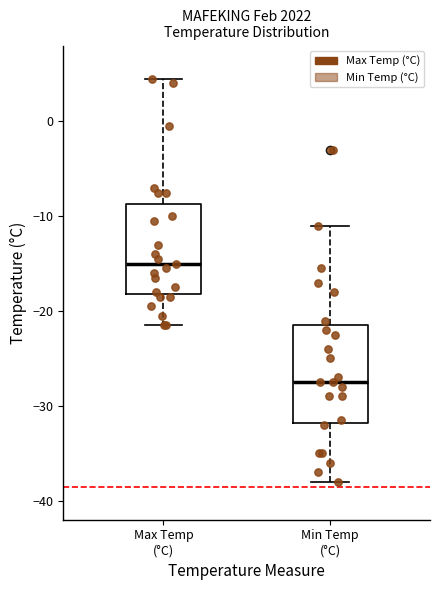

Which box has the highest median line?

Max Temp (°C)